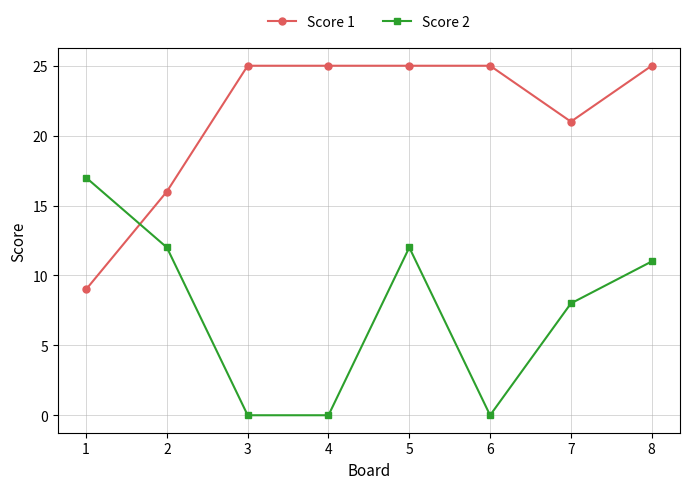

At which category is the sum across all series the highest?

5